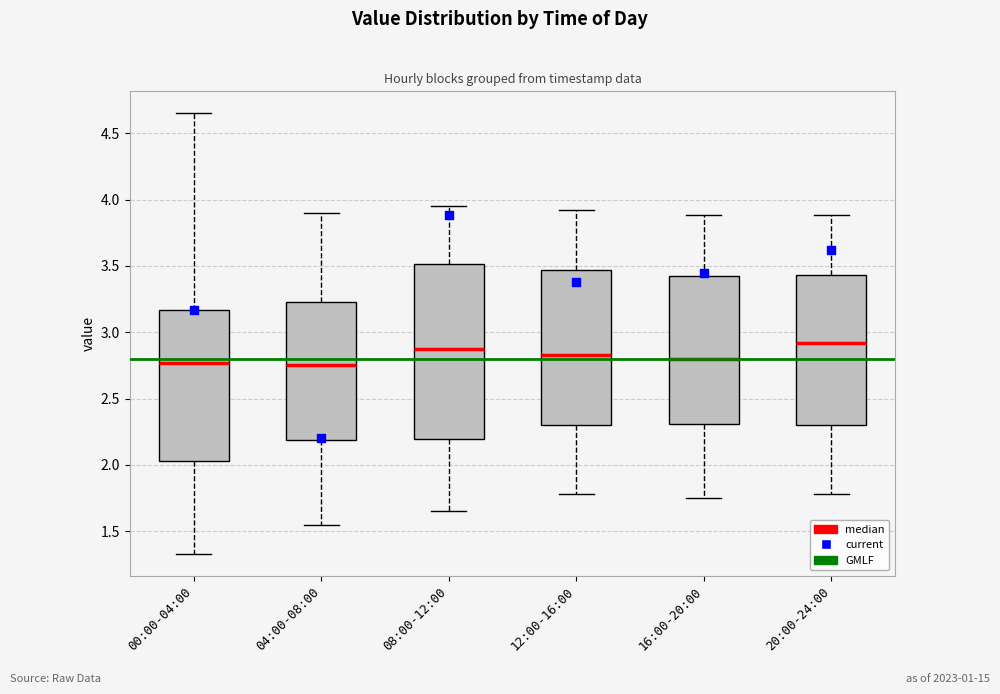

Reading left to right, transcribe this box plot: for each box, give where its median line is, the range the box spans, and where its two whiskers end, as read against the y-axis. The values are not printed on the chart, so give them approximately, as read against the axis.

00:00-04:00: median 2.75, box 2.05 to 3.15, whiskers 1.35 to 4.65
04:00-08:00: median 2.75, box 2.20 to 3.25, whiskers 1.55 to 3.90
08:00-12:00: median 2.90, box 2.20 to 3.50, whiskers 1.65 to 3.95
12:00-16:00: median 2.85, box 2.30 to 3.45, whiskers 1.80 to 3.90
16:00-20:00: median 2.80, box 2.30 to 3.45, whiskers 1.75 to 3.90
20:00-24:00: median 2.90, box 2.30 to 3.45, whiskers 1.80 to 3.90